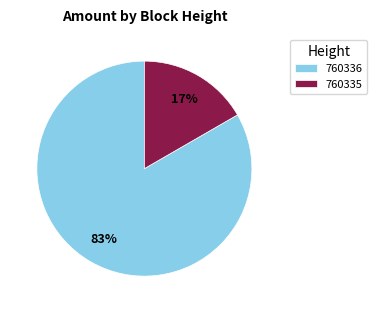

To the nearest percent, what percentage of the pie is 760335?

17%